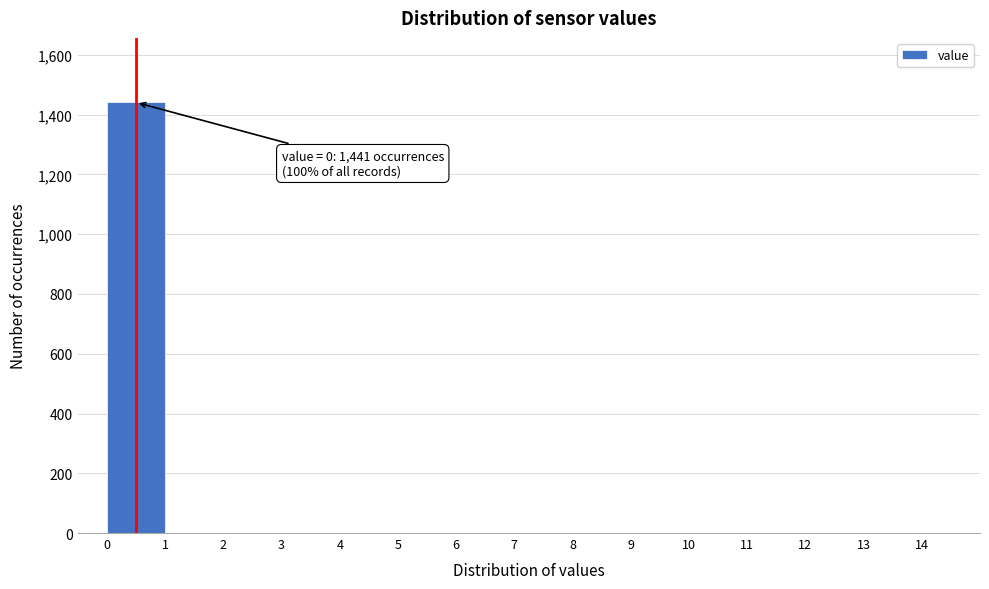

Over which range of the x-axis is the bar tallest?

0 to 1